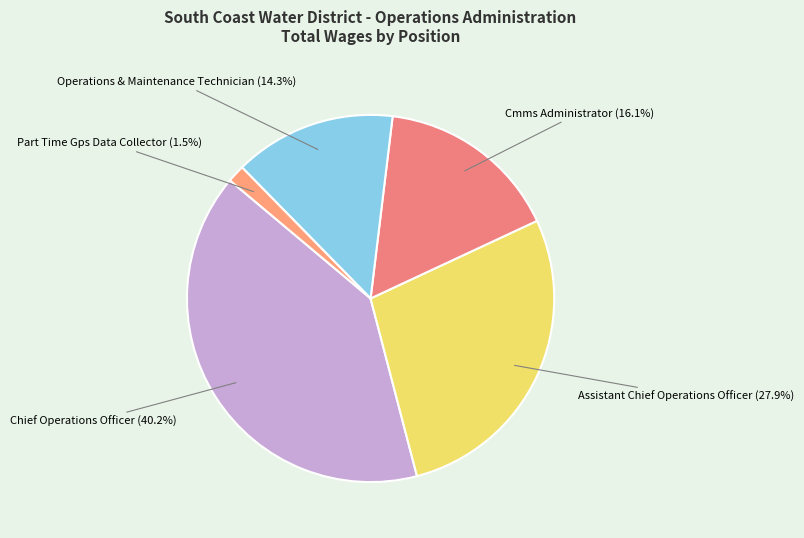

Count the number of slices in the pie.

5